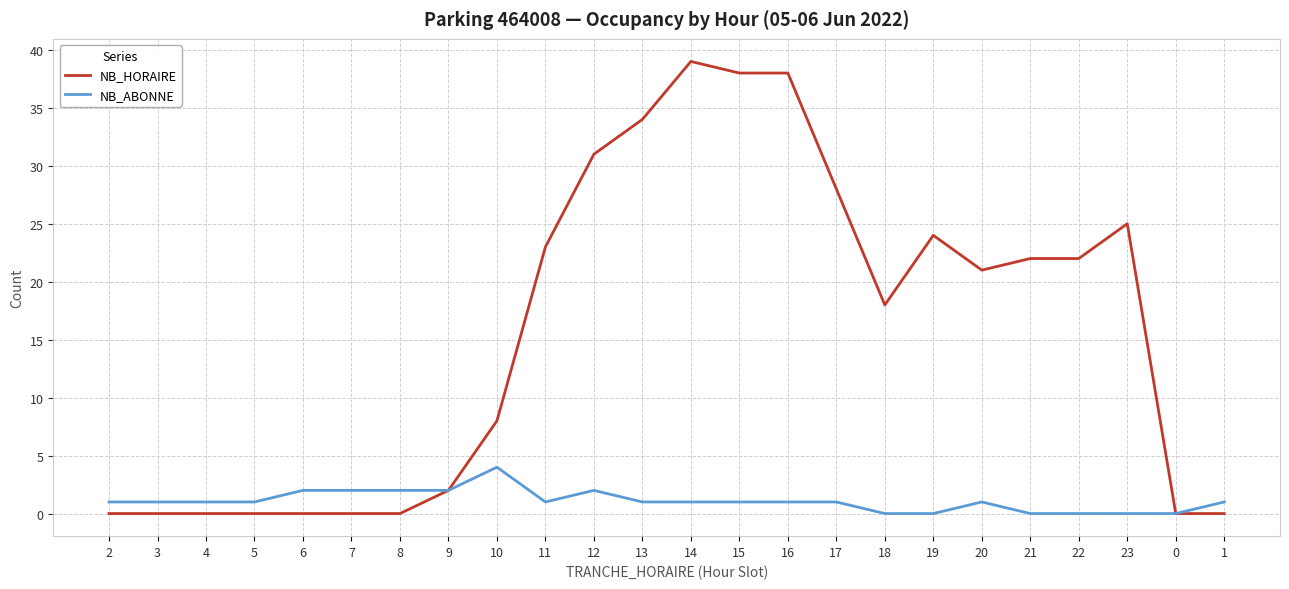

At which label is NB_HORAIRE closest to 19?

18